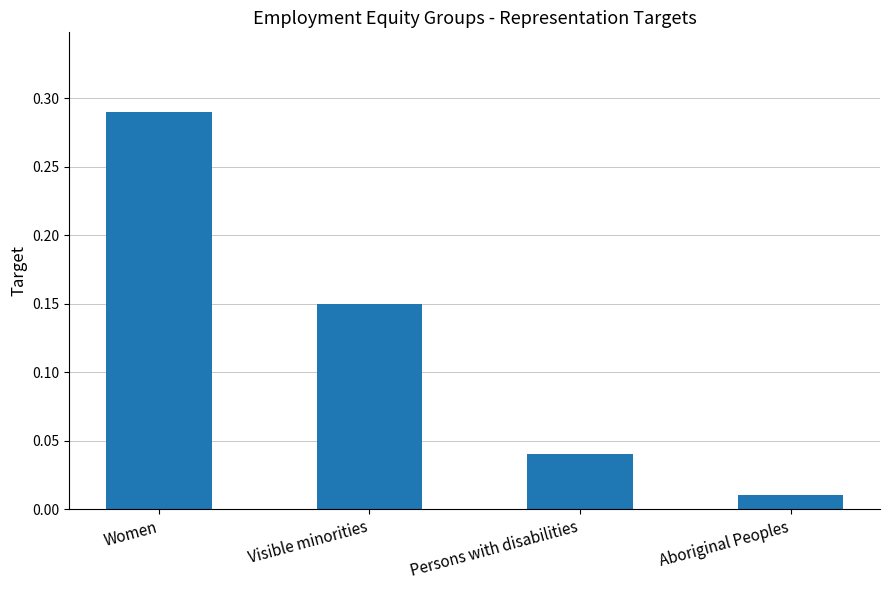

Rank the categories by value from highest to lowest.

Women, Visible minorities, Persons with disabilities, Aboriginal Peoples